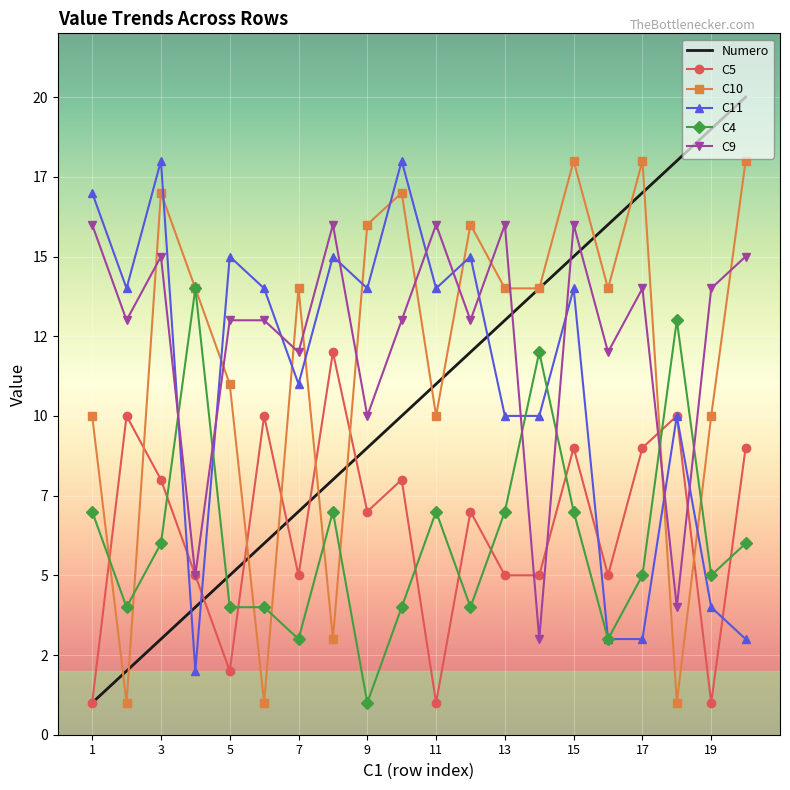

True or false: Numero has more than 1 interior local peaks.

False